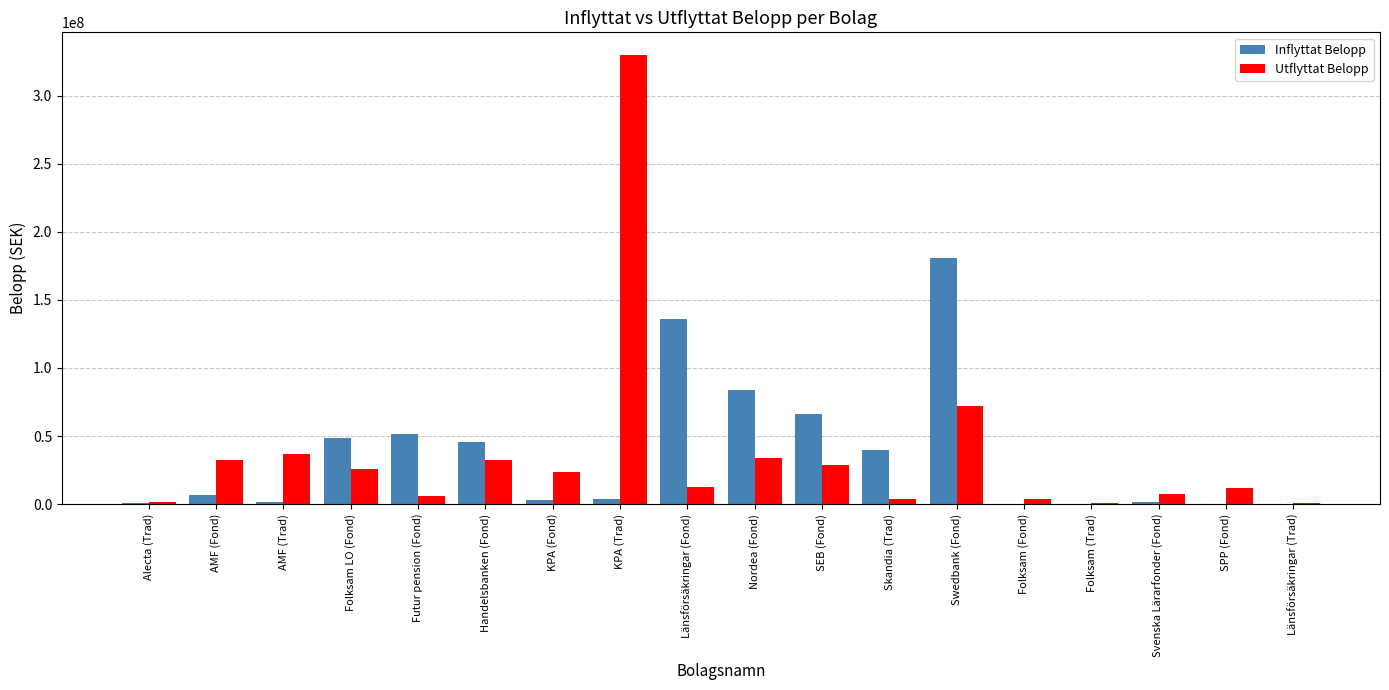

At which category does the chart reach its peak across all series?

KPA (Trad)